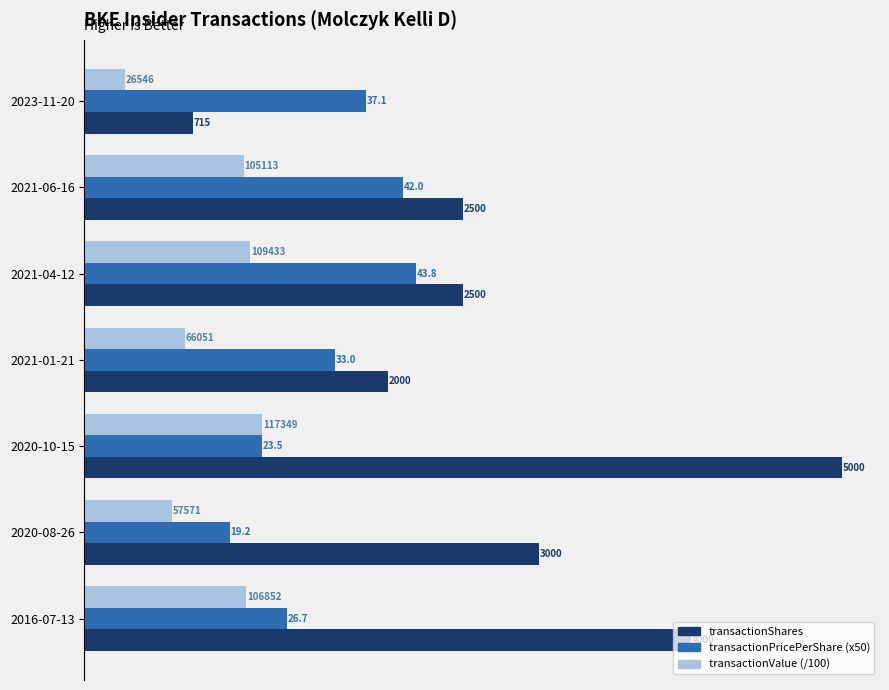

List the series in order of their peak value, highest first.

transactionShares, transactionPricePerShare (x50), transactionValue (/100)